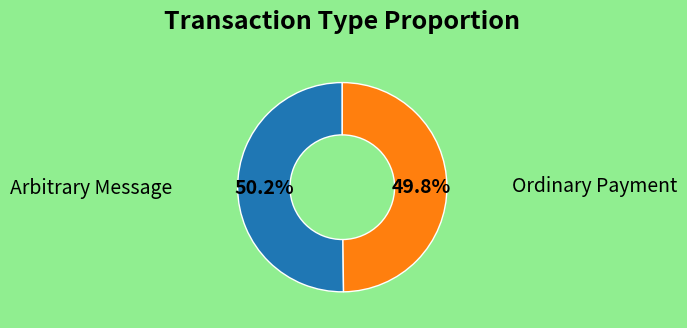

Does any single category account for the majority?

Yes